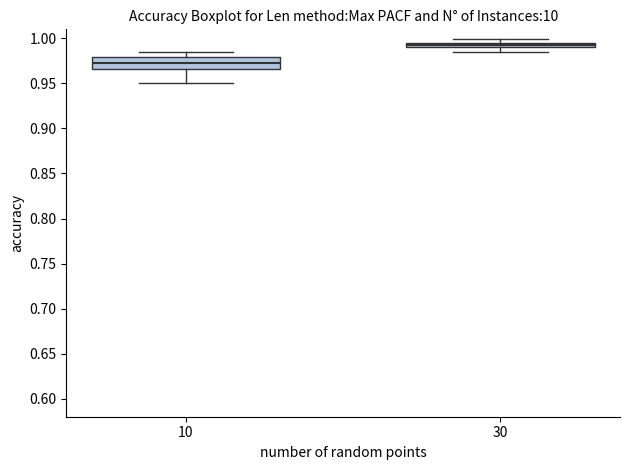

Which box's median line is the highest?

30